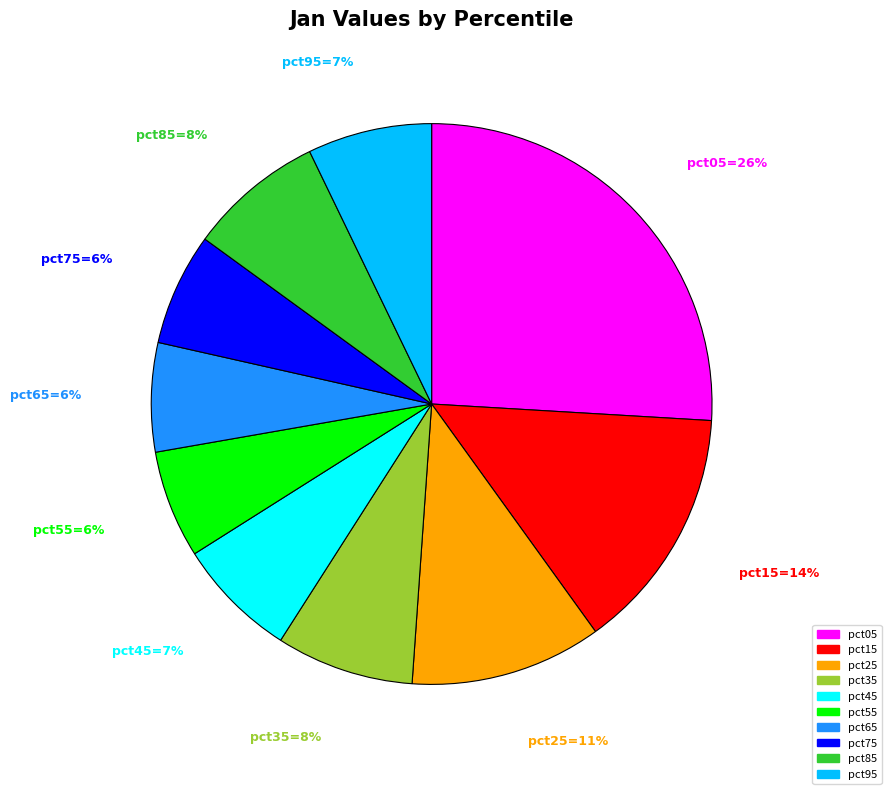

How many segments does this pie chart have?

10